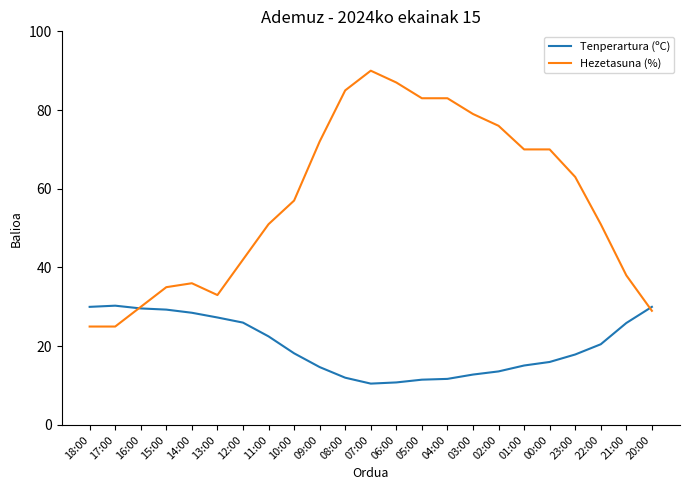

Rank the series at 23:00 from highest to lowest value.

Hezetasuna (%), Tenperartura (ºC)